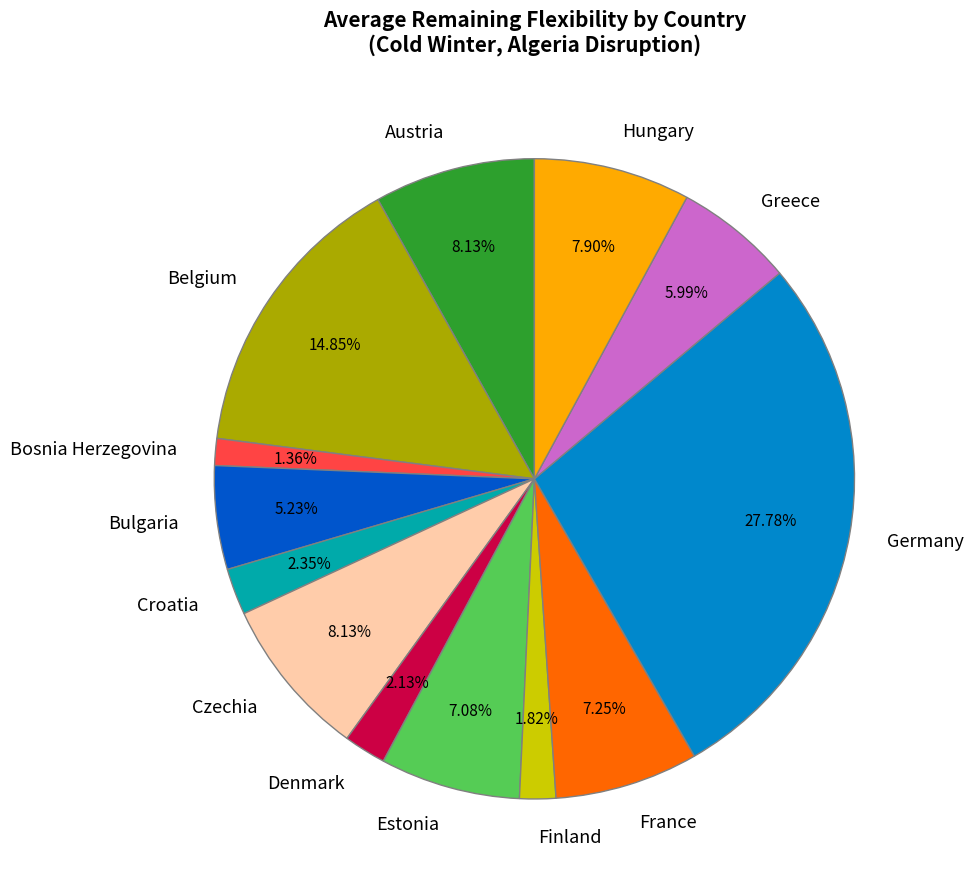

To the nearest percent, what is the difference between the largest and smallest slice percentages?

26%